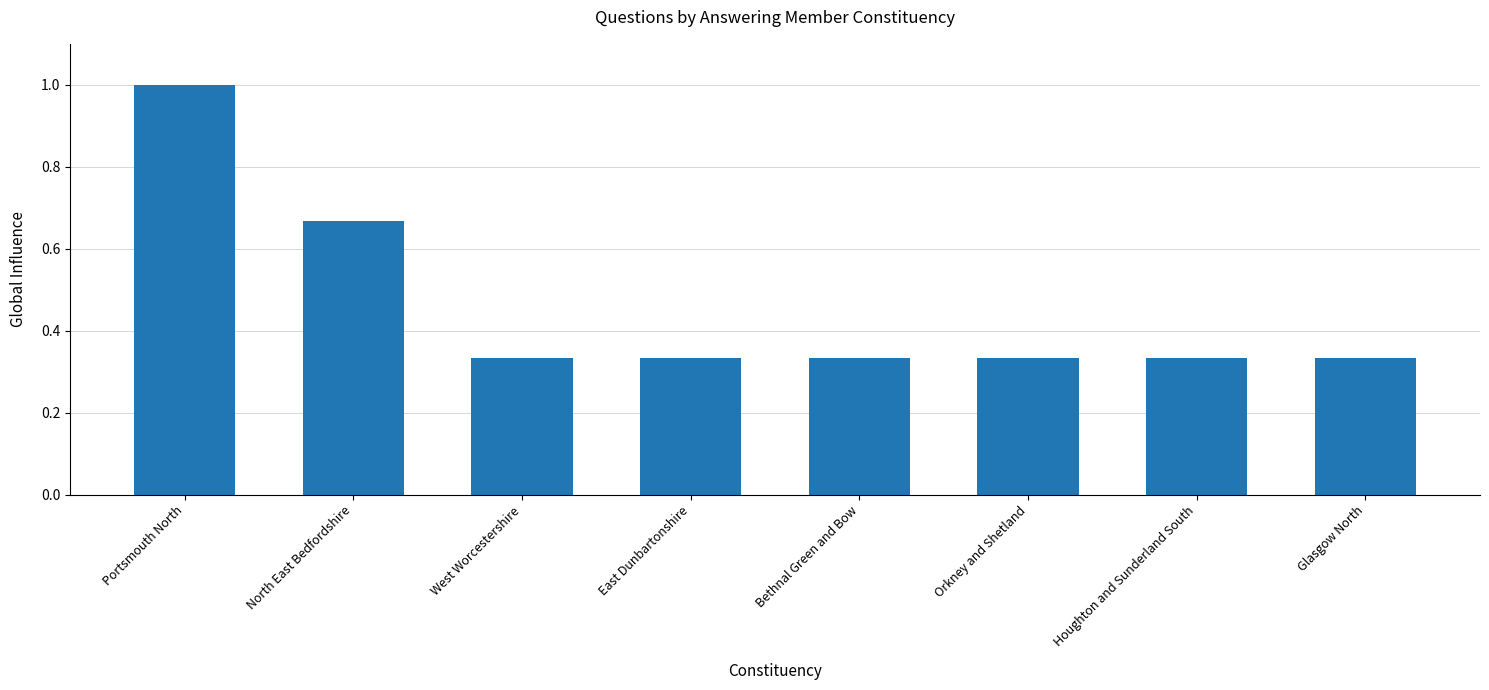

The chart shows a value of 0.1 at Orkney and Shetland. True or false?

False